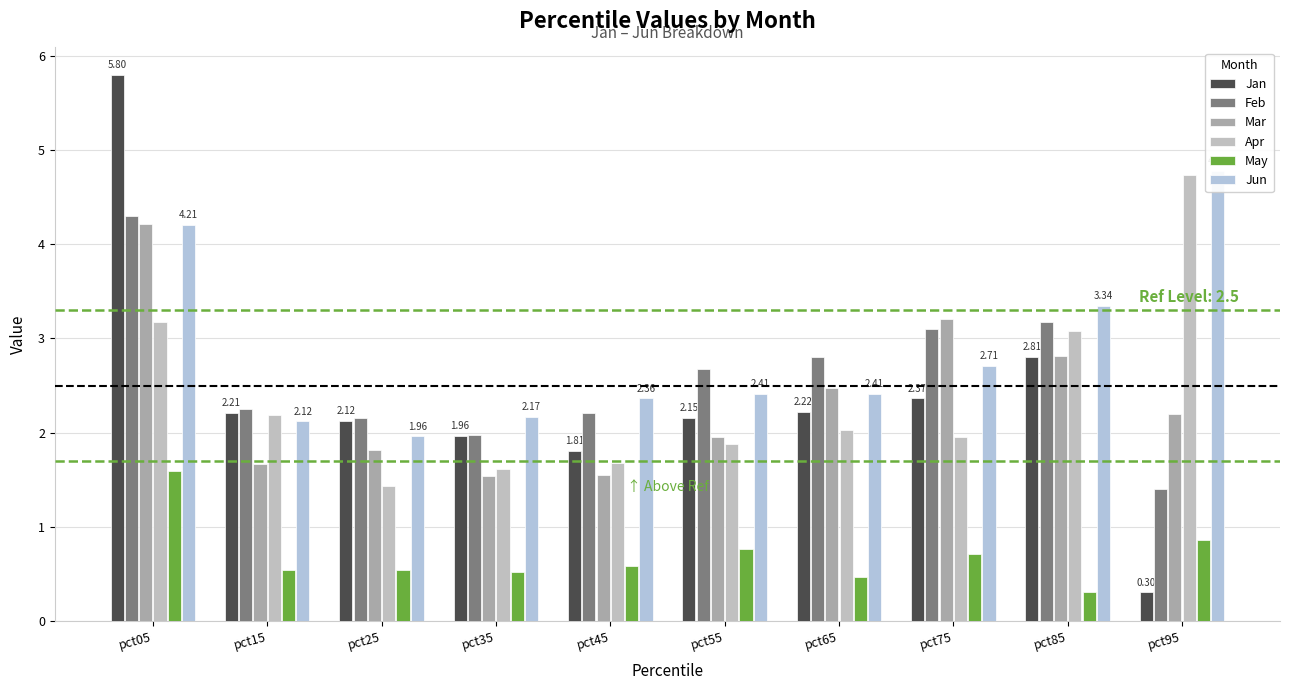

How many data points in Apr are less than 2?

5